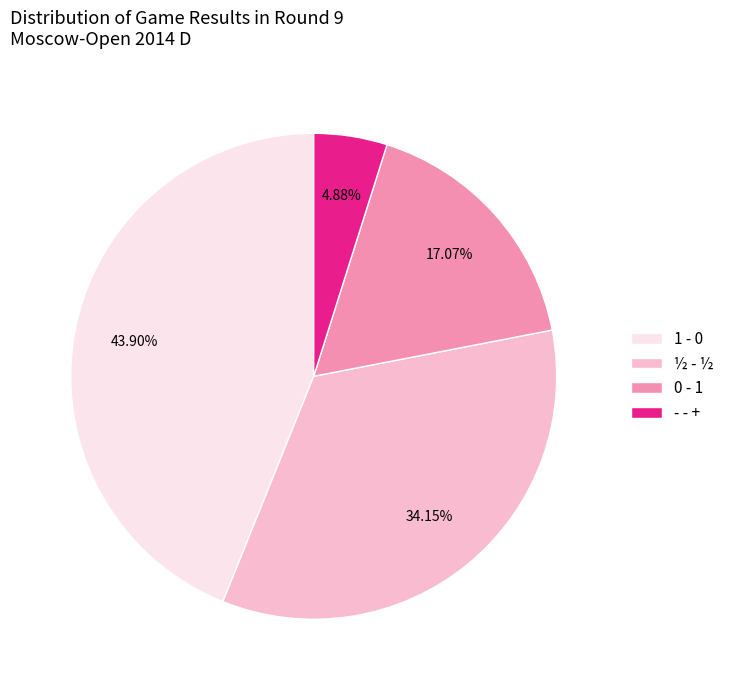

Rank the categories by value from lowest to highest.

- - +, 0 - 1, ½ - ½, 1 - 0